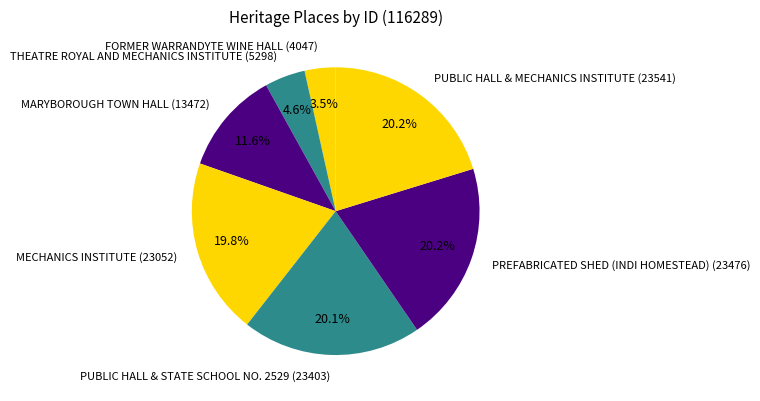

True or false: PREFABRICATED SHED (INDI HOMESTEAD) accounts for 7% of the total.

False